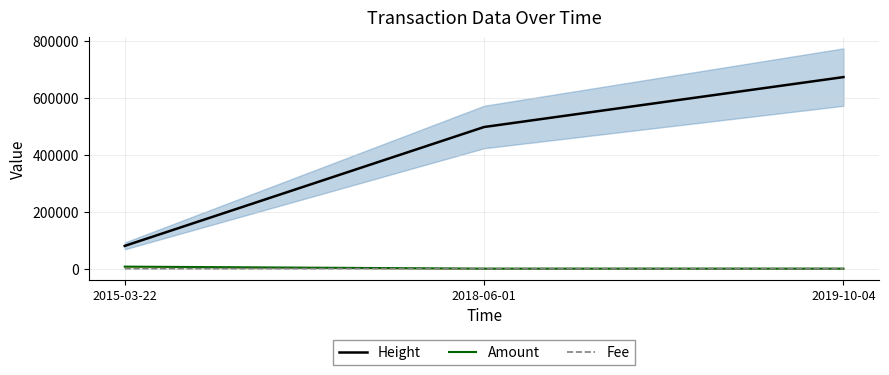

Reading right to left, transcribe all the data shown in this chart.

Height: 2019-10-04=671802.0	2018-06-01=496703.0	2015-03-22=79688.0
Amount: 2019-10-04=0.0	2018-06-01=0.0	2015-03-22=7007.0
Fee: 2019-10-04=0.0	2018-06-01=1.0	2015-03-22=1.0